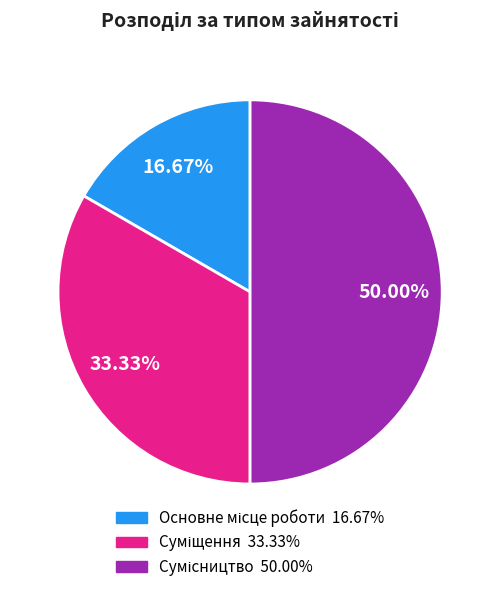

Count the number of slices in the pie.

3